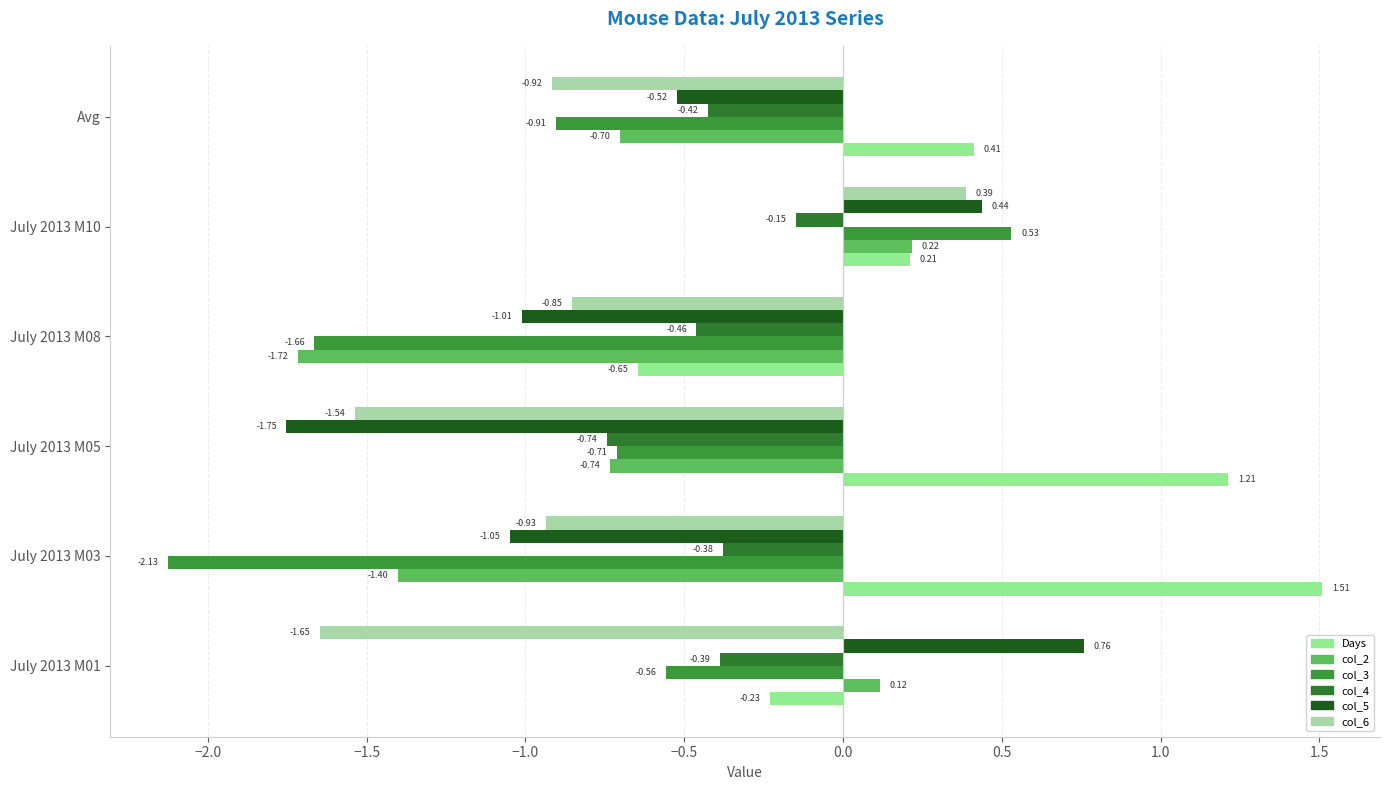

At which category is the sum across all series the highest?

July 2013 M10